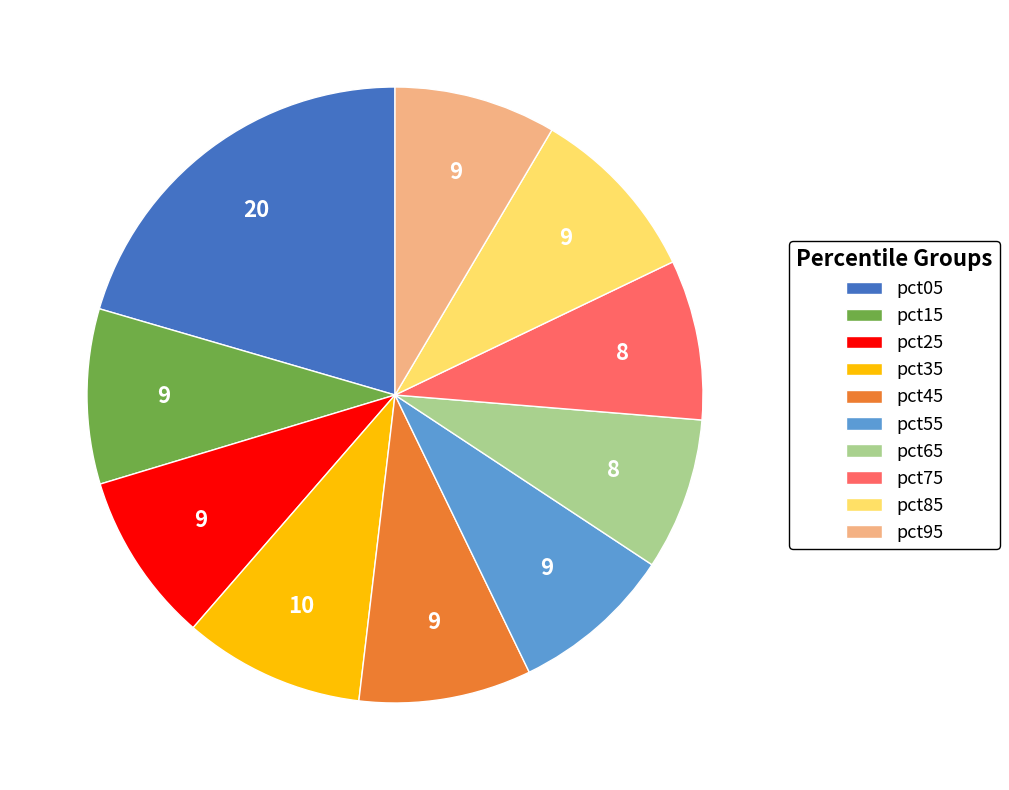

Does pct75 account for over 50% of the chart?

No